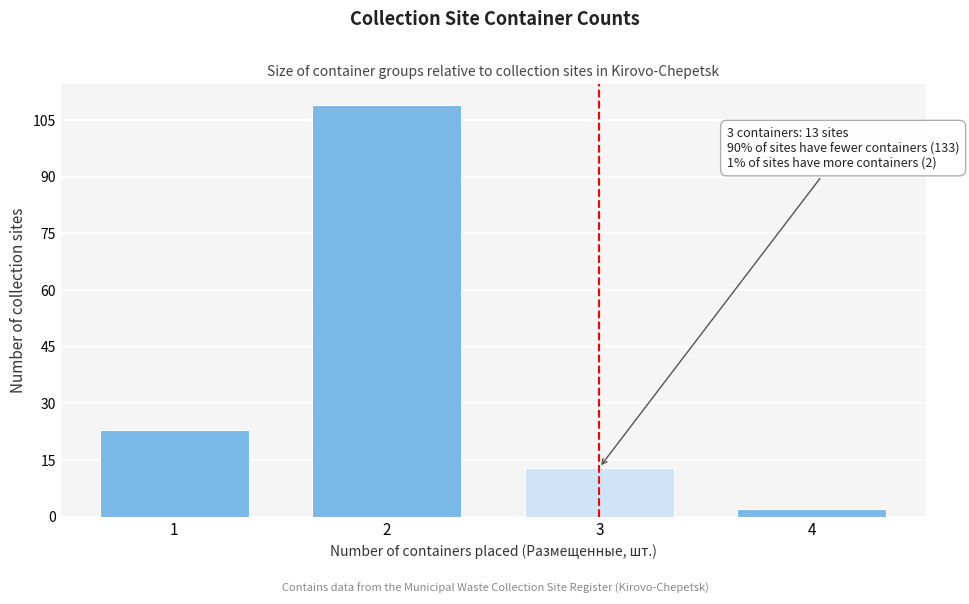

Reading left to right, what are all the values shown in this chart?

1=23	2=109	3=13	4=2